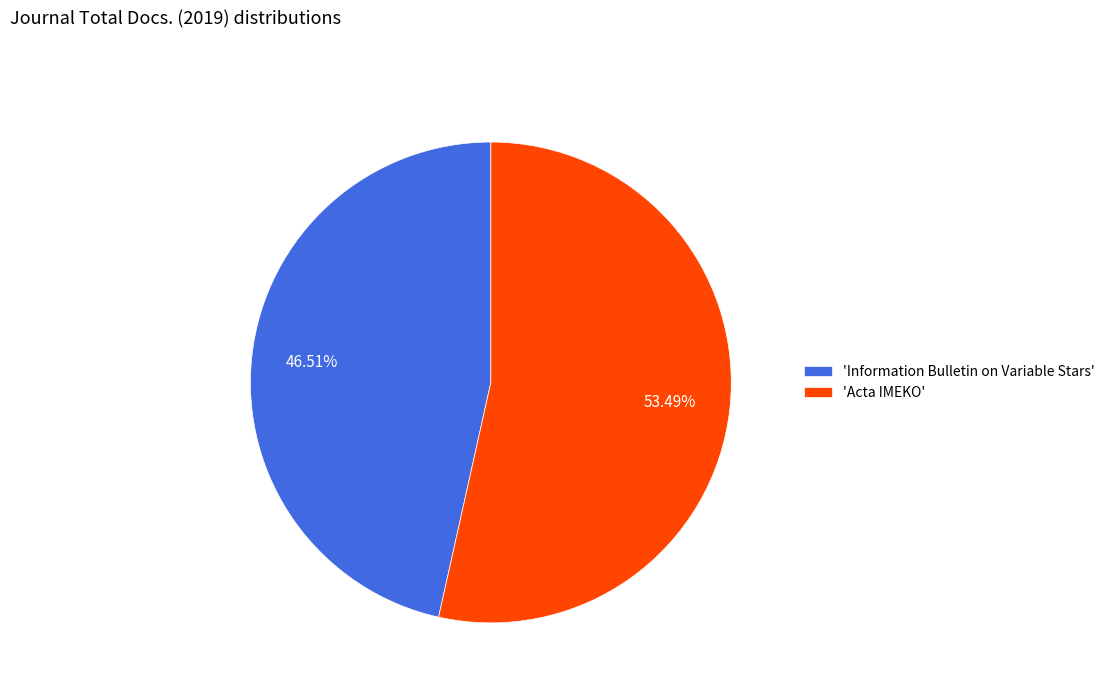

Between 'Acta IMEKO' and 'Information Bulletin on Variable Stars', which is larger?

'Acta IMEKO'